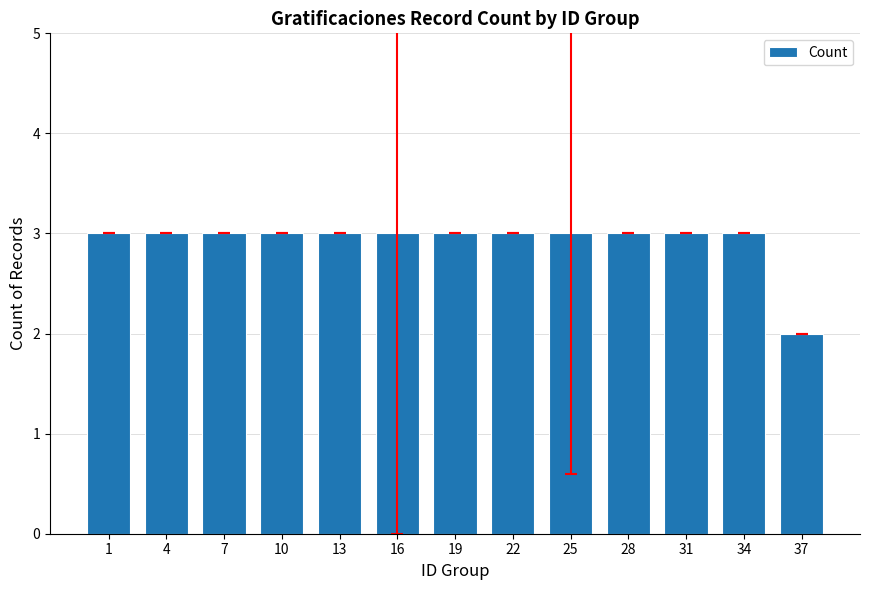

At which category does the chart reach its minimum across all series?

37